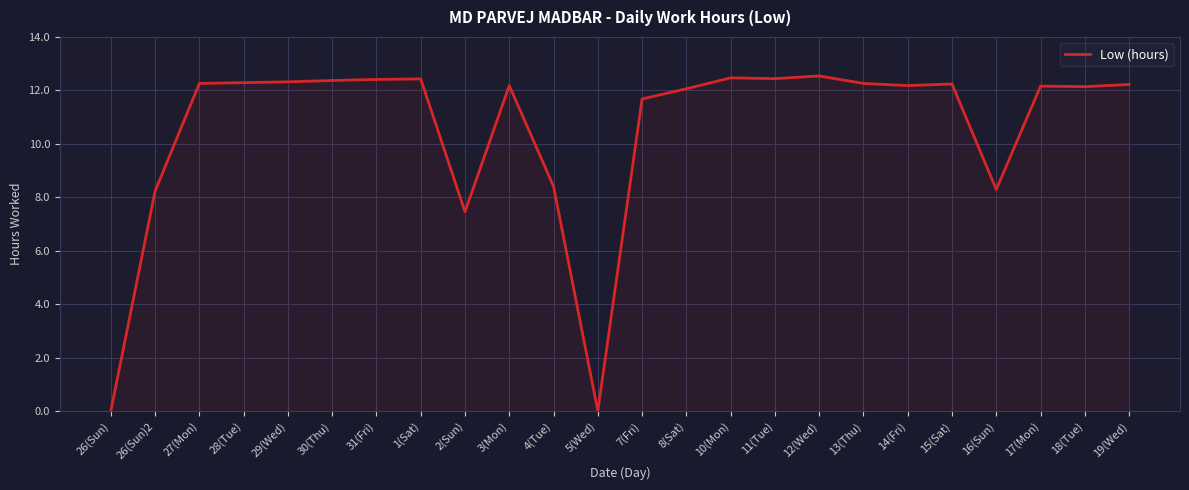

True or false: the data has more than 0 interior local peaks.

True